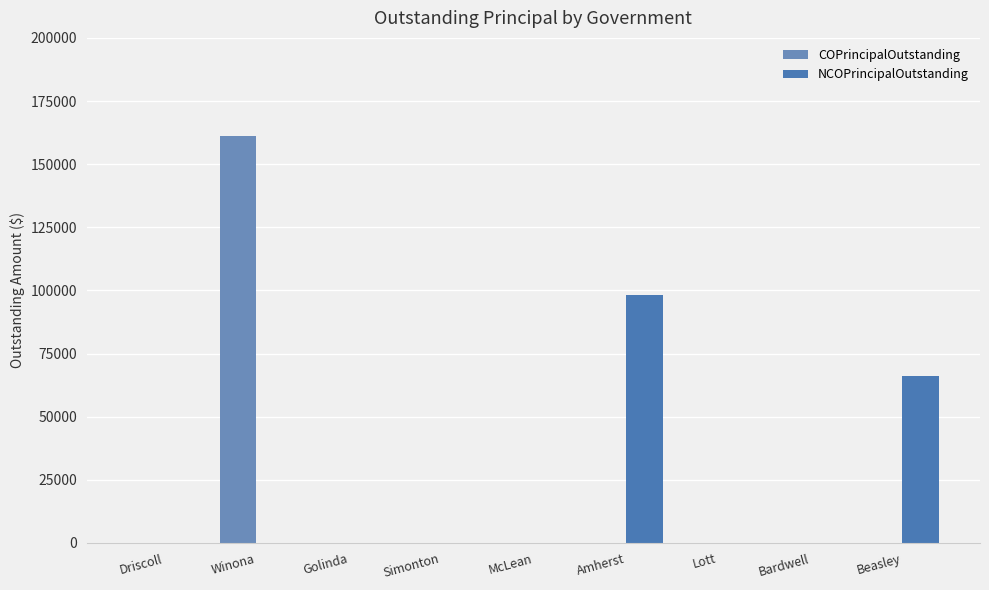

What is the label of the 1st bar from the left?

Driscoll